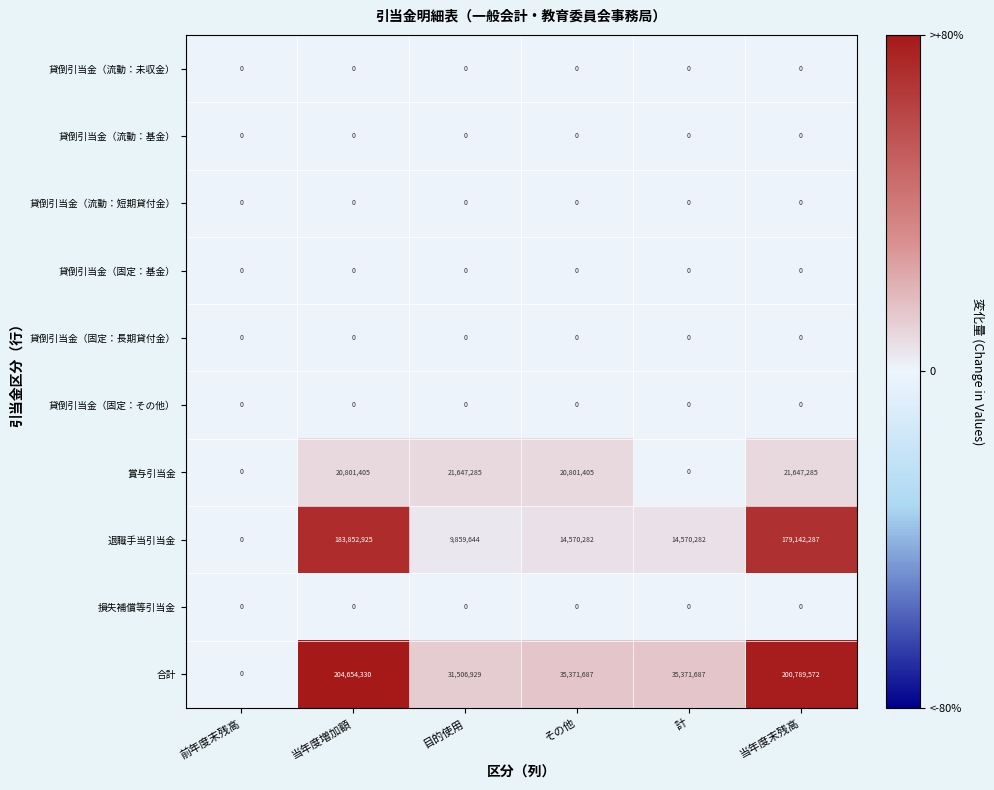

Which label corresponds to the largest value in the chart?

当年度増加額